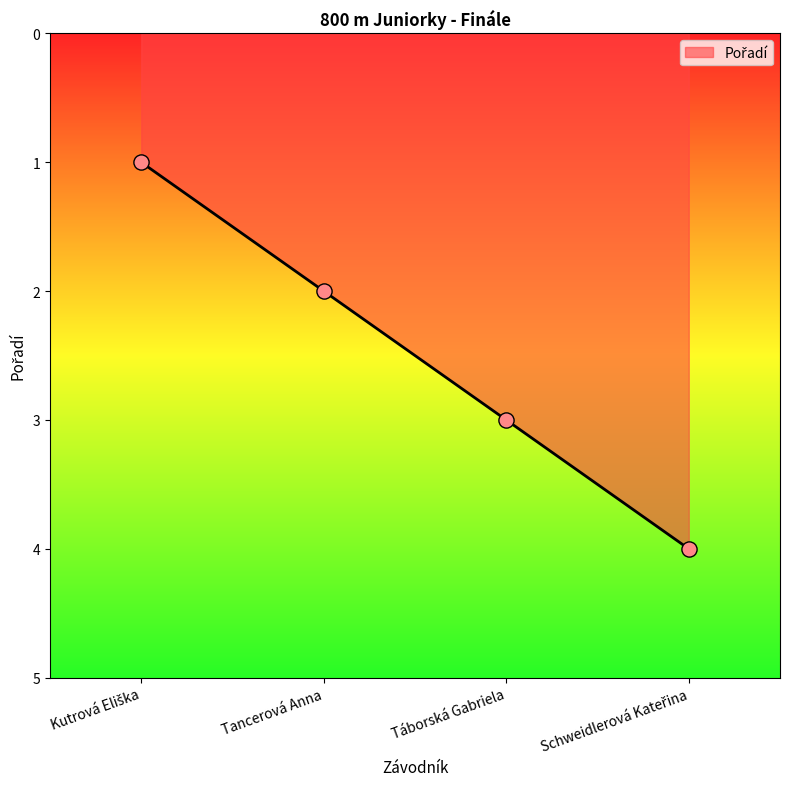

Which has a higher value, Tancerová Anna or Táborská Gabriela?

Táborská Gabriela